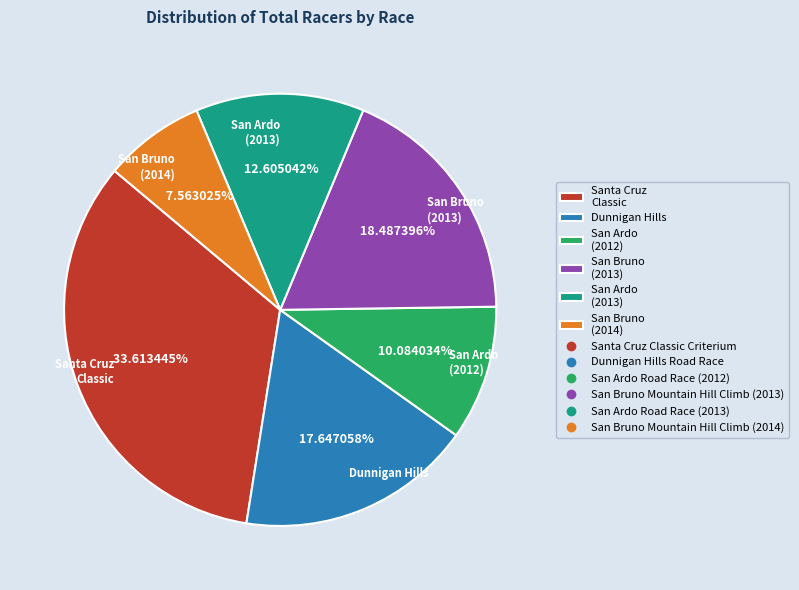

Which category has the biggest portion of the pie?

Santa Cruz Classic